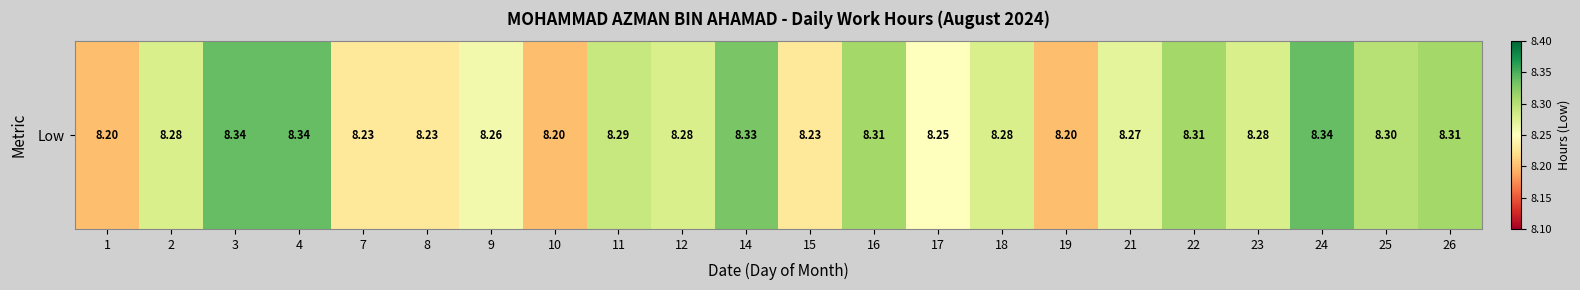

Reading left to right, list all the values displayed in this chart.

8.2	8.3	8.3	8.3	8.2	8.2	8.3	8.2	8.3	8.3	8.3	8.2	8.3	8.2	8.3	8.2	8.3	8.3	8.3	8.3	8.3	8.3